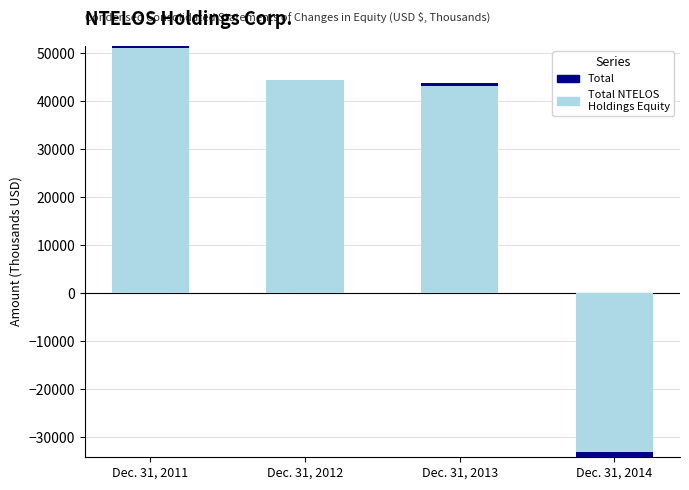

At which category is the sum across all series the highest?

Dec. 31, 2011